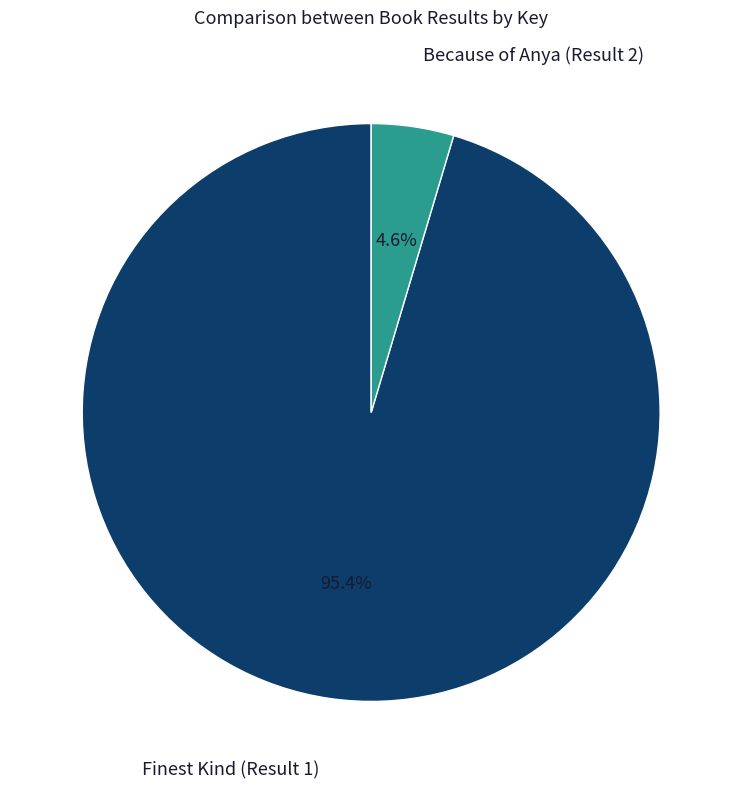

How much of the chart is everything except Because of Anya (Result 2)?

95.4%